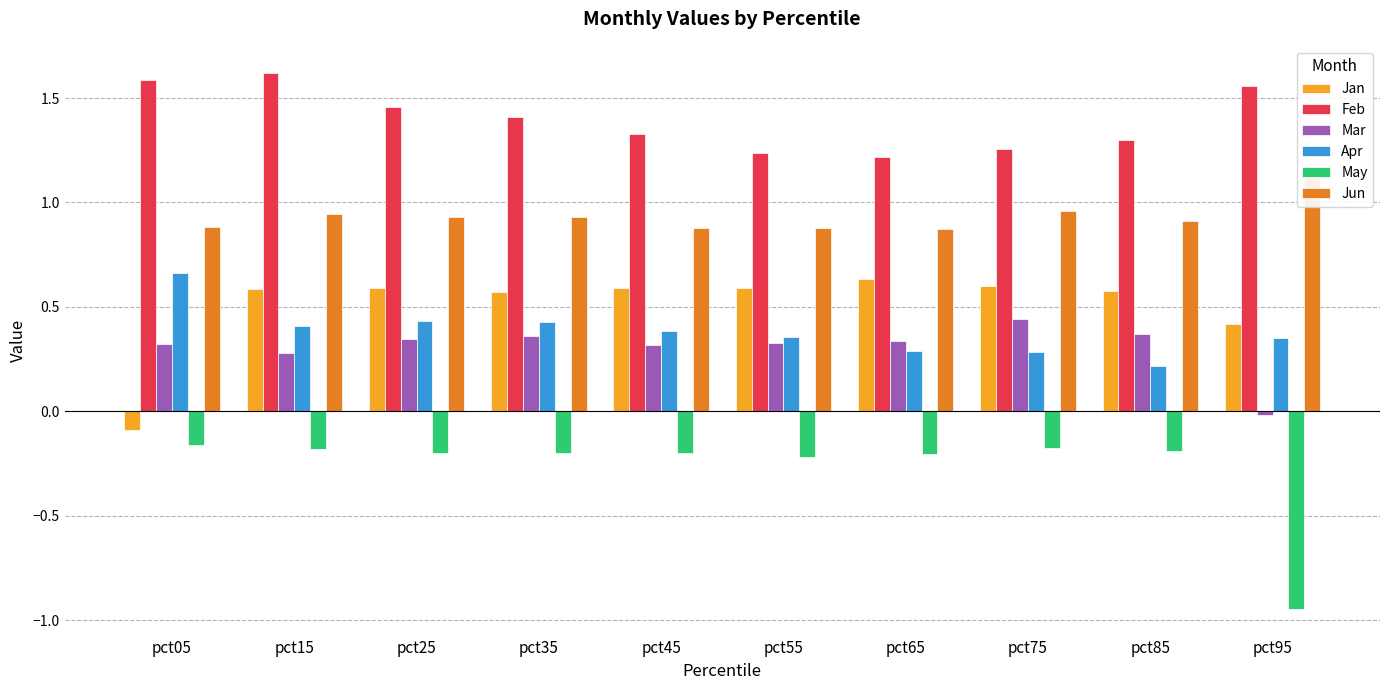

Count the Jan values in the range 0 to 1.

9